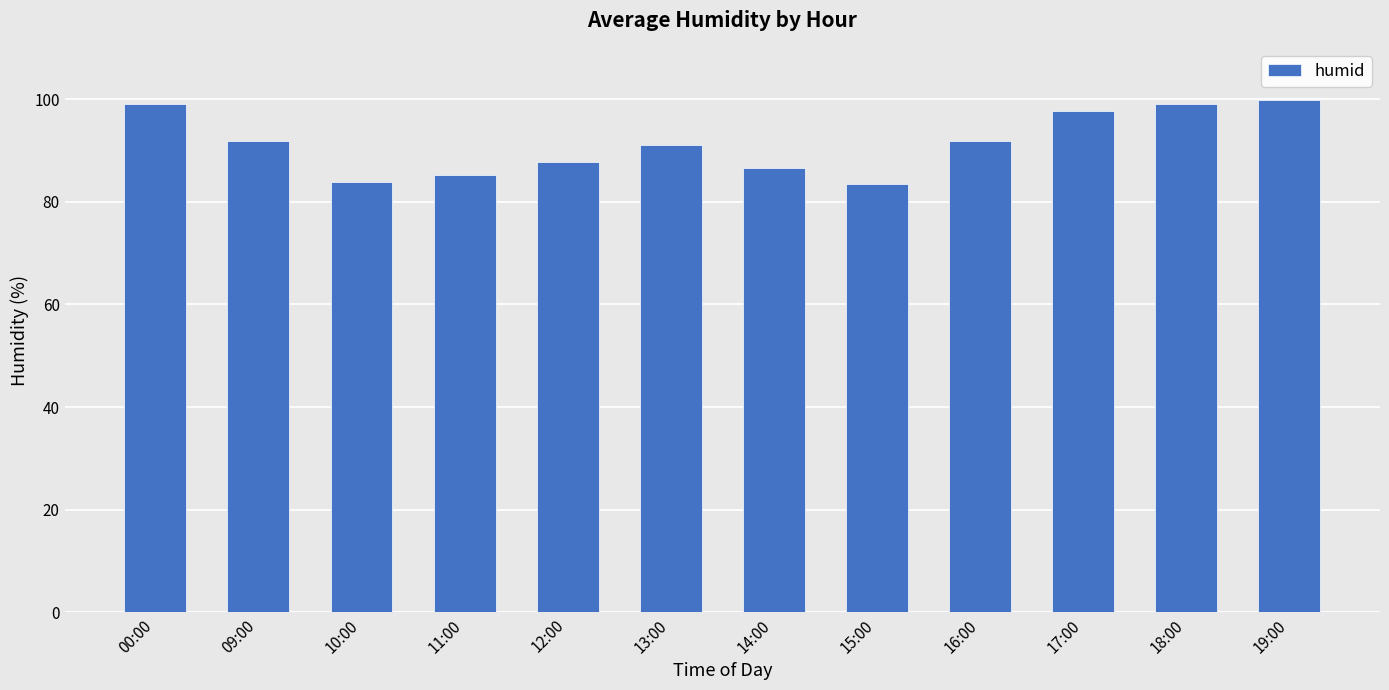

What is the change in value from 09:00 to 18:00?

+7.3